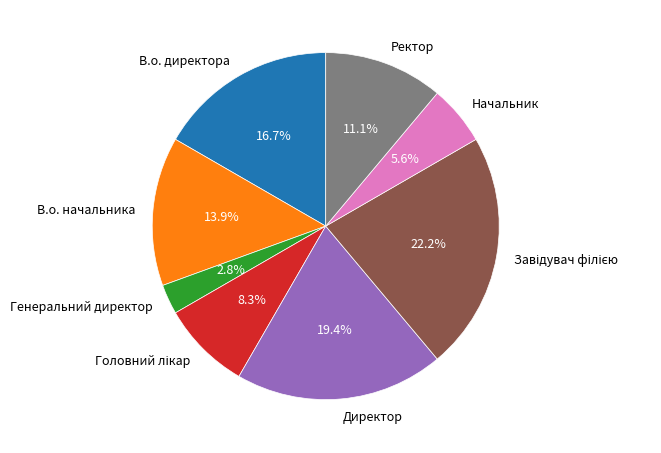

Count the number of slices in the pie.

8